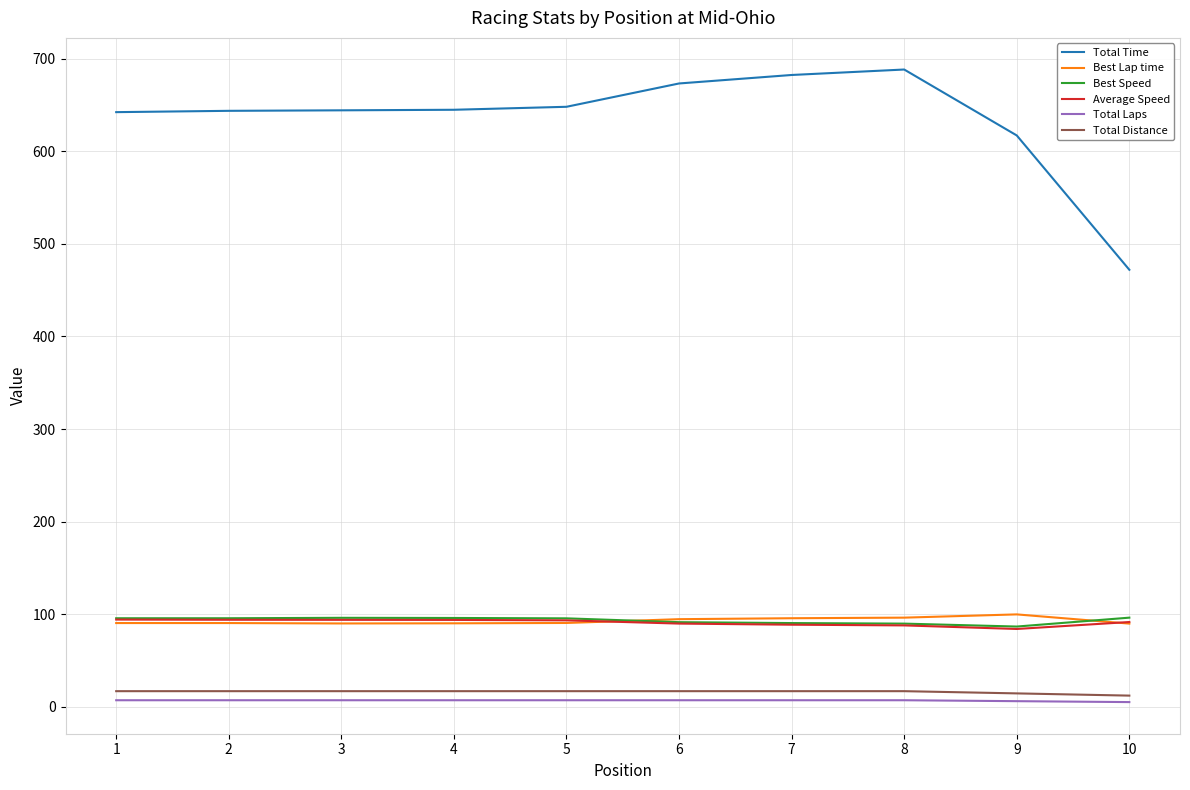

How many categories are shown in the chart?

10